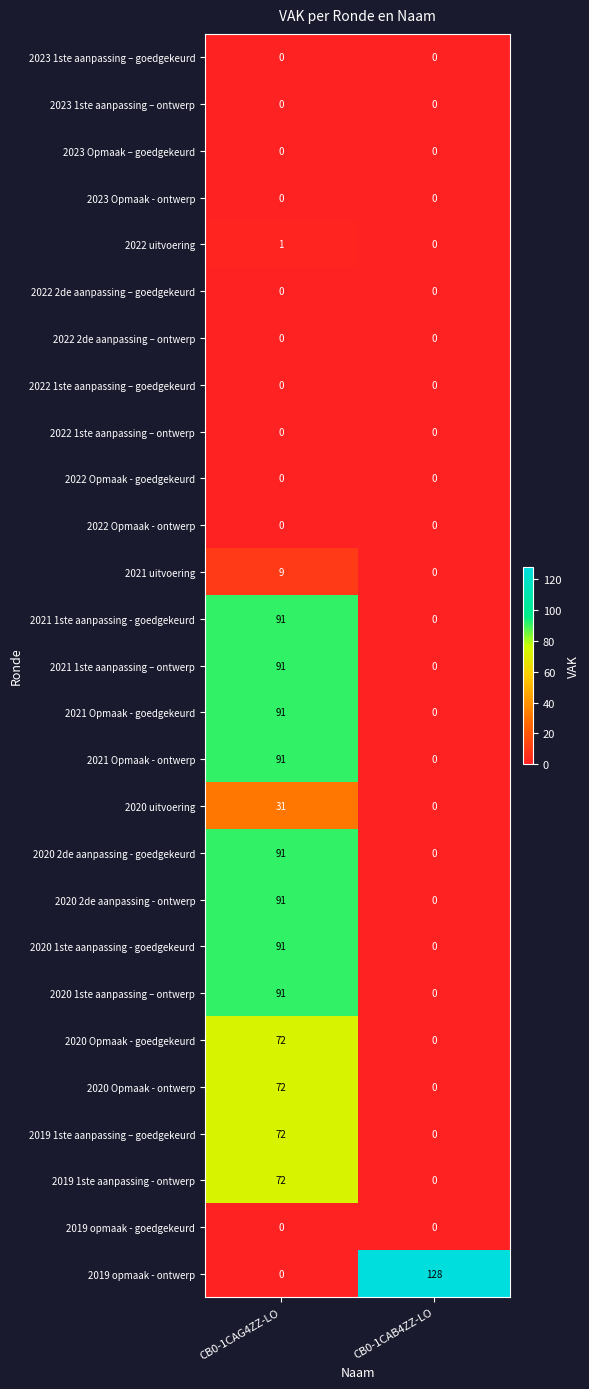

How many positive values does the 2019 1ste aanpassing – goedgekeurd series have?

1